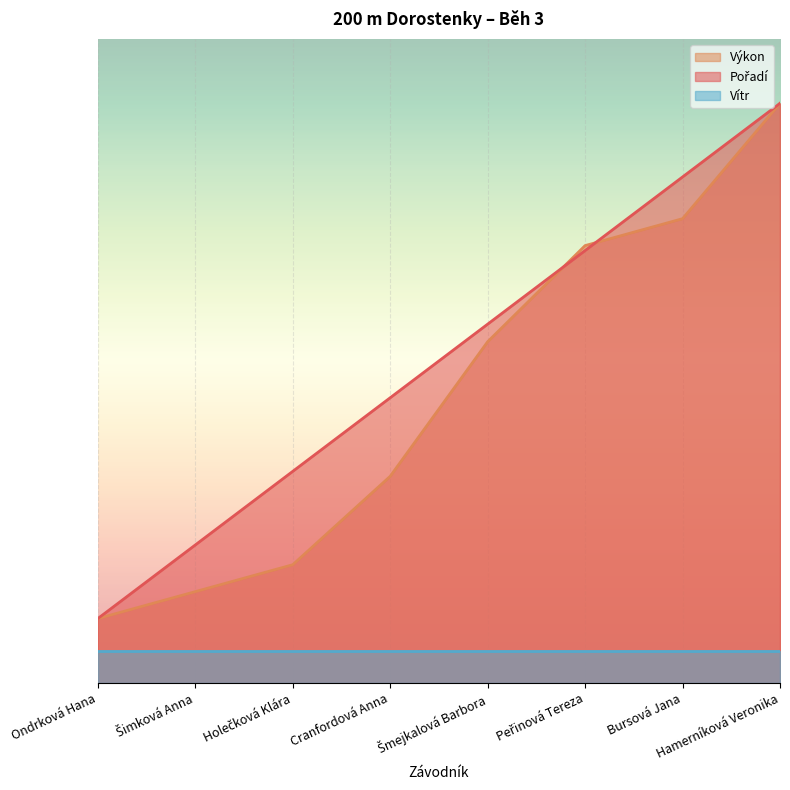

At how many categories does at least one series exceed 8?

1